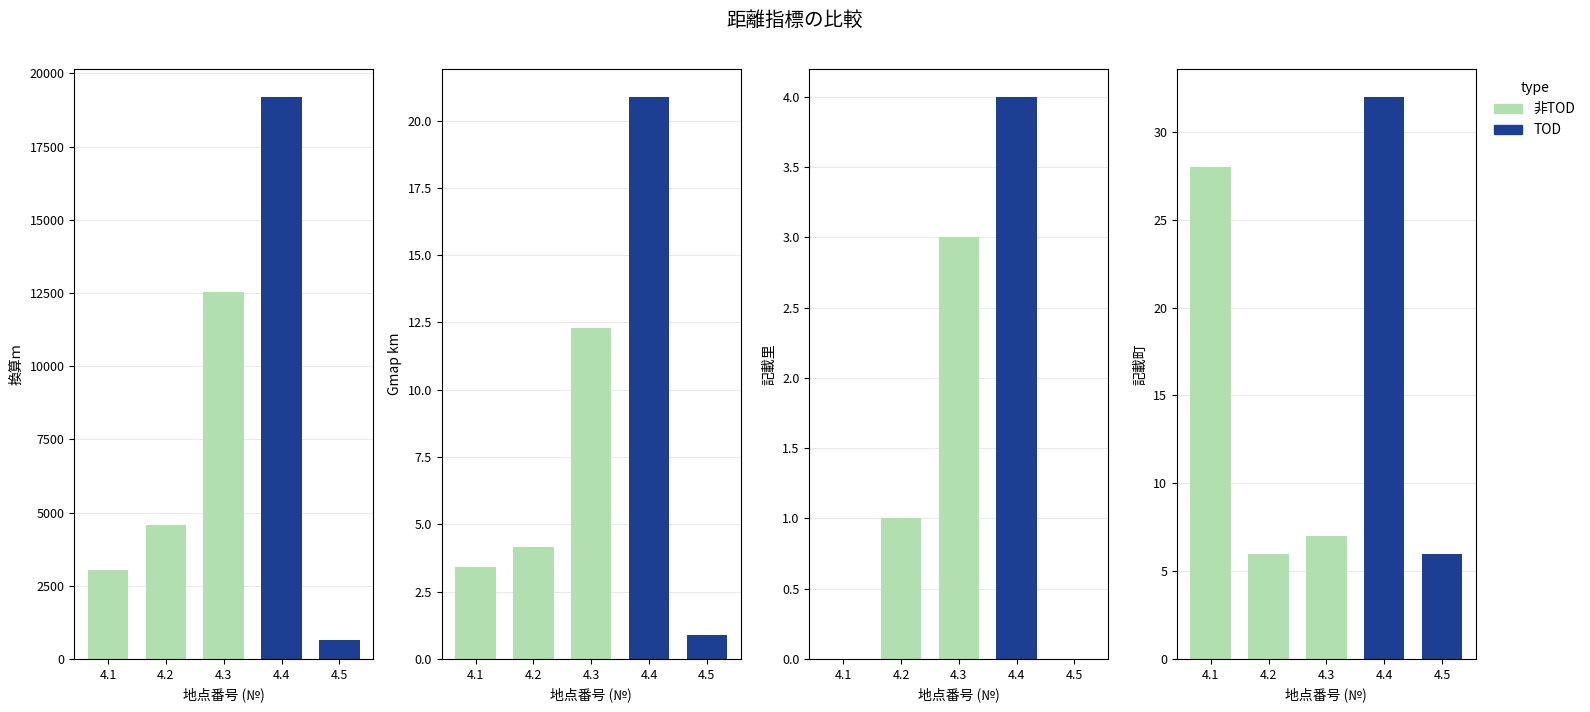

Reading left to right, extract all data points from this chart.

換算ｍ: 4.1=3052.0	4.2=4581.0	4.3=12544.0	4.4=19196.0	4.5=654.0
Gmap km: 4.1=3.4	4.2=4.2	4.3=12.3	4.4=20.9	4.5=0.9
記載里: 4.1=0.0	4.2=1.0	4.3=3.0	4.4=4.0	4.5=0.0
記載町: 4.1=28.0	4.2=6.0	4.3=7.0	4.4=32.0	4.5=6.0